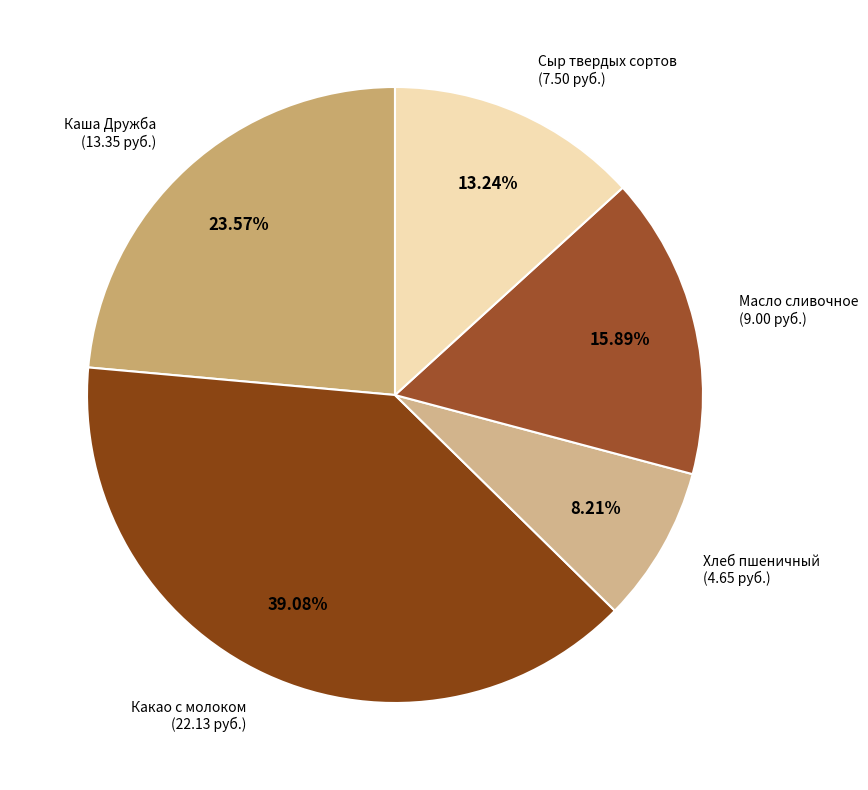

What is the smallest slice in the pie chart?

Хлеб пшеничный